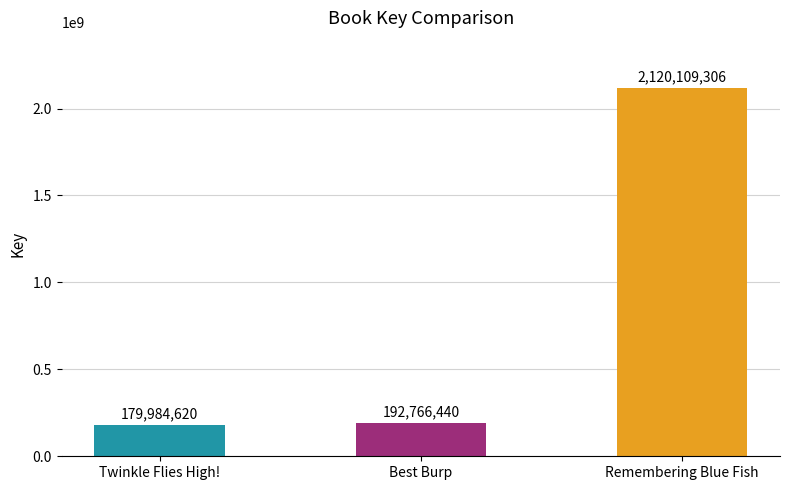

Which label corresponds to the largest value in the chart?

Remembering Blue Fish